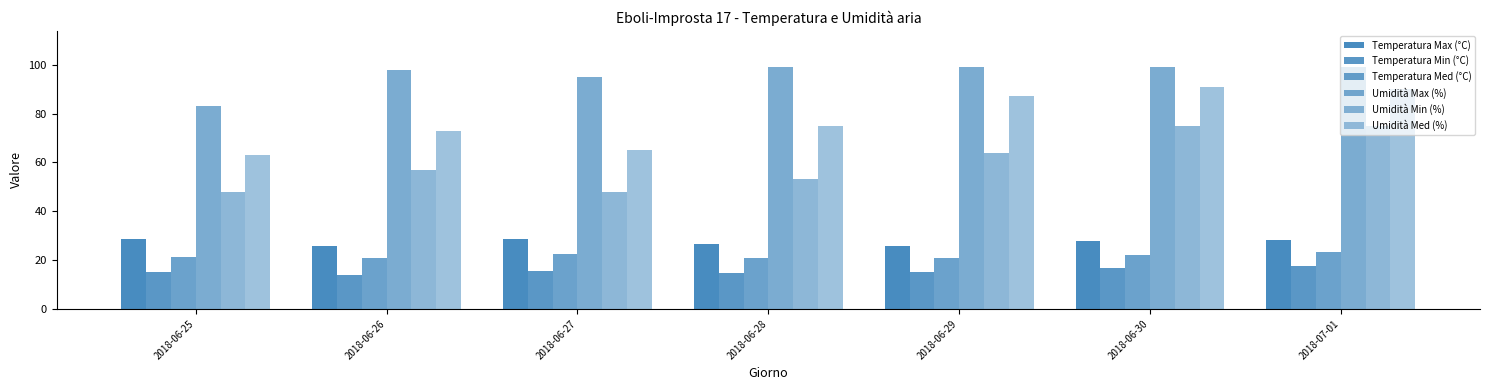

At how many categories does at least one series exceed 34?

7